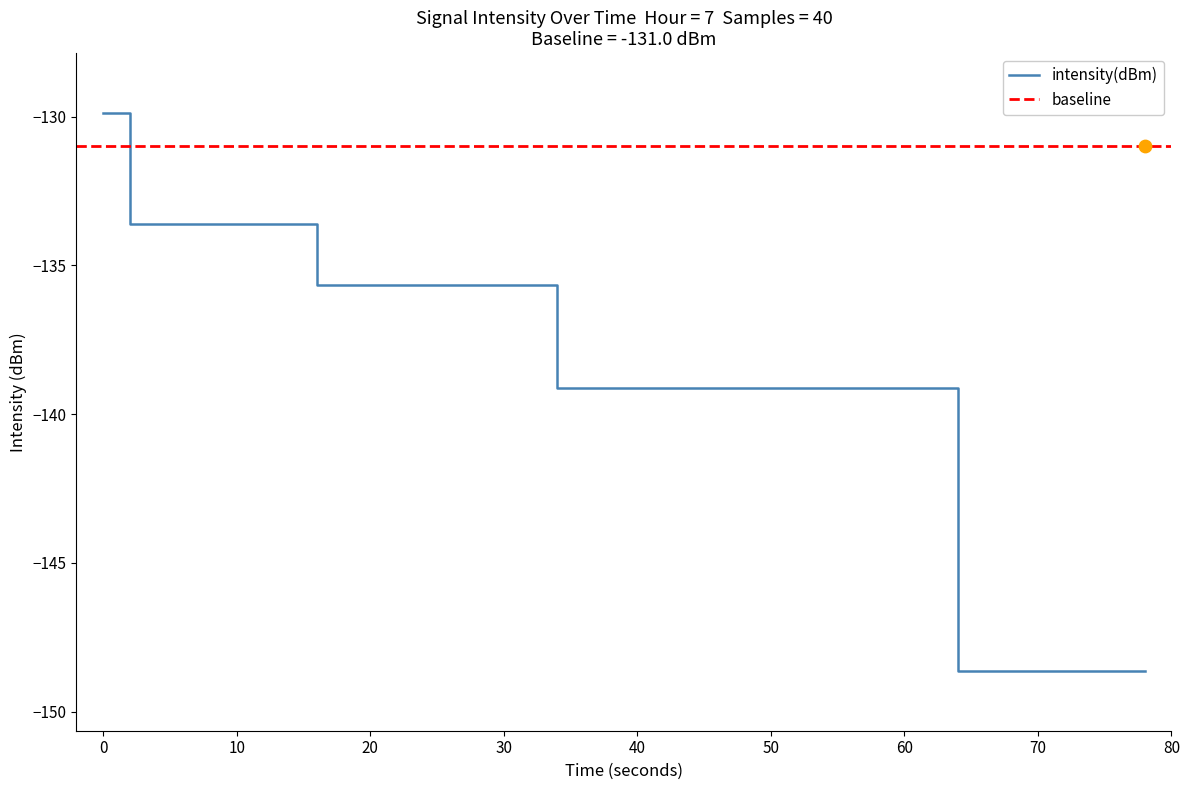

Which has a higher value, 39 or 29?

29